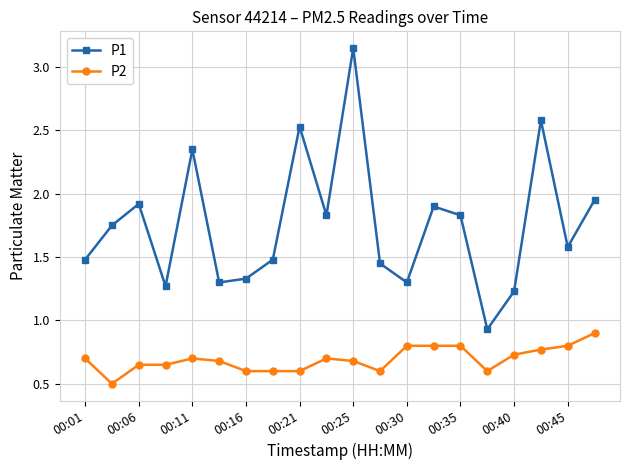

Which series has the largest total across all categories?

P1